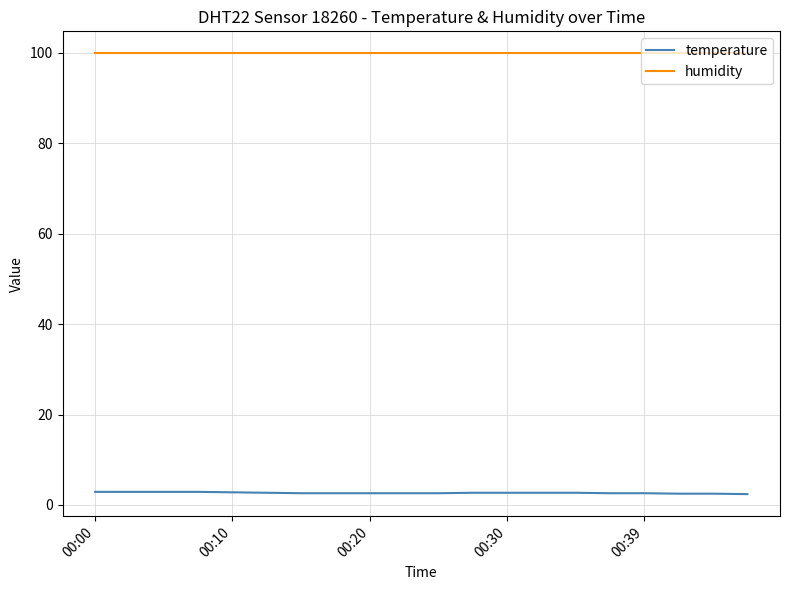

What is the sum of all temperature values?

53.5